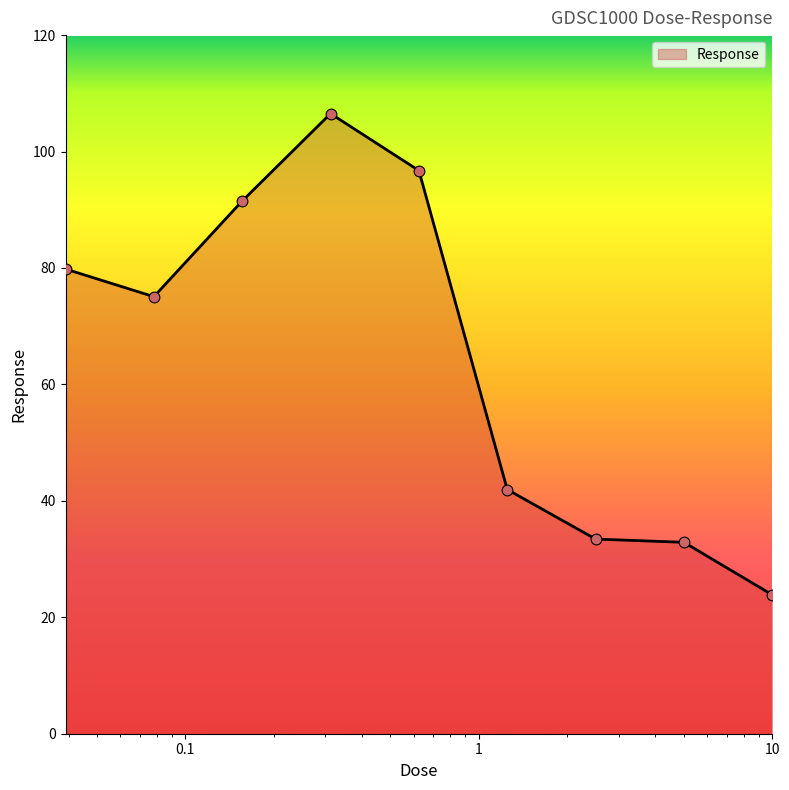

What is the difference between the maximum and minimum values?

82.7